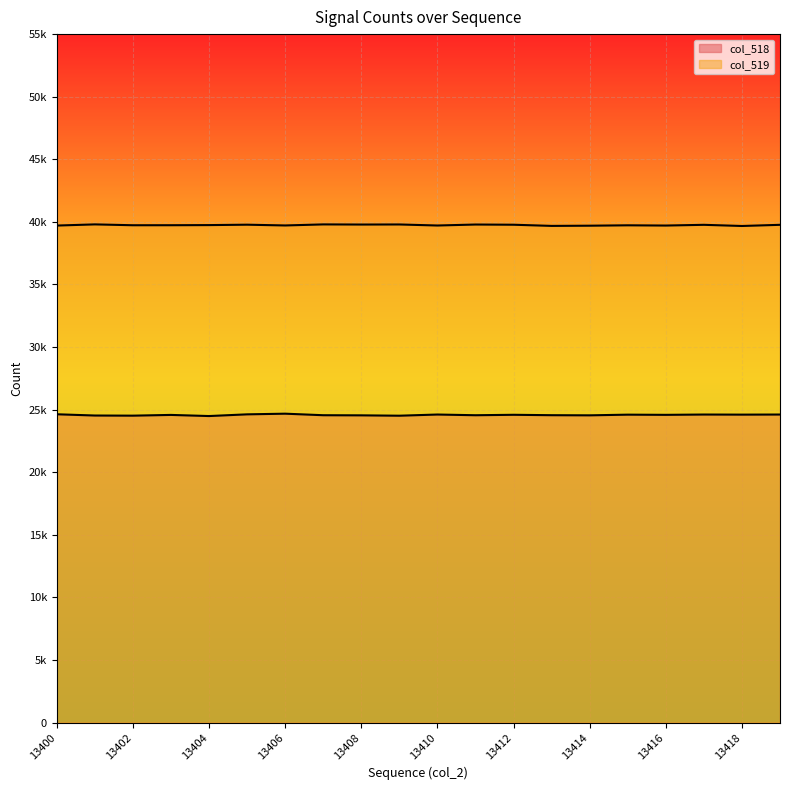

What is the smallest value displayed?

24487